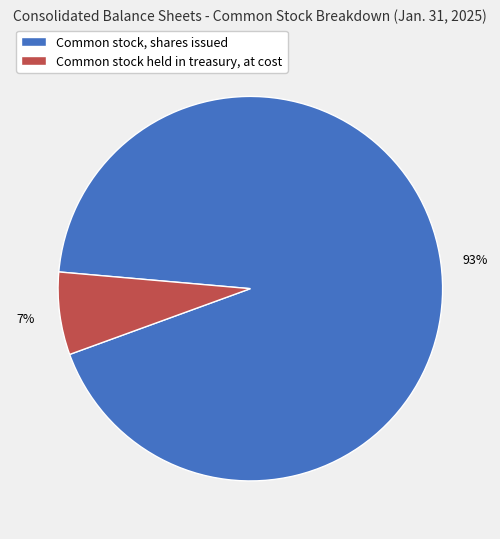

To the nearest percent, what is the combined percentage of Common stock, shares issued and Common stock held in treasury, at cost?

100%